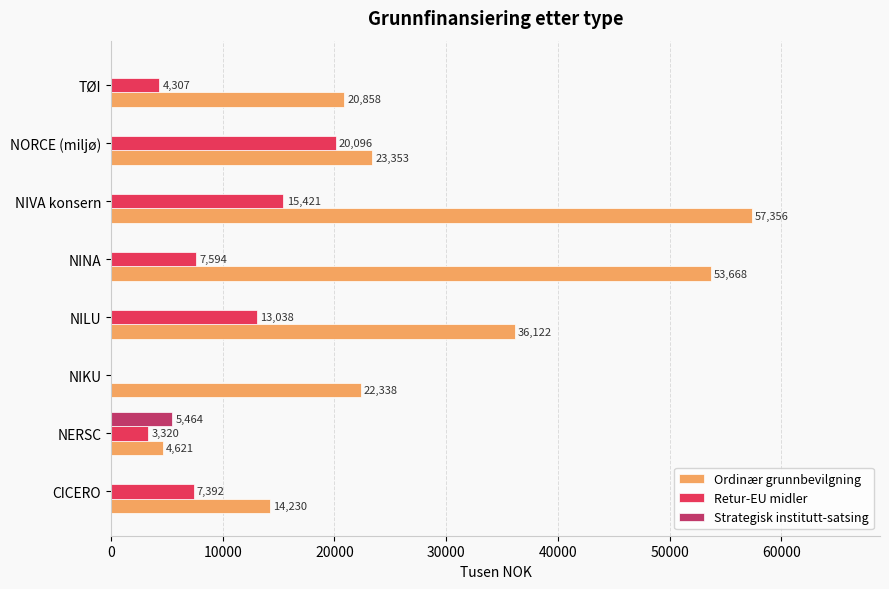

How many data points in Strategisk institutt-satsing are above 0?

1